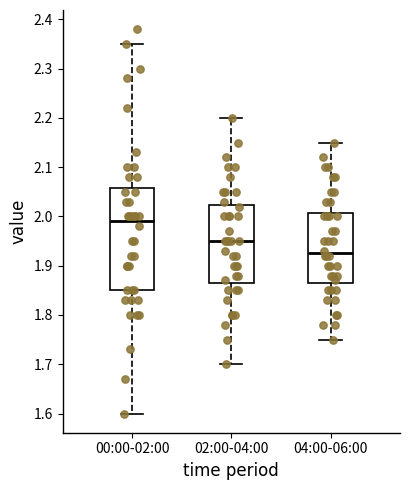

Comparing the boxes themselves (not the whiskers), which one is the tallest?

00:00-02:00